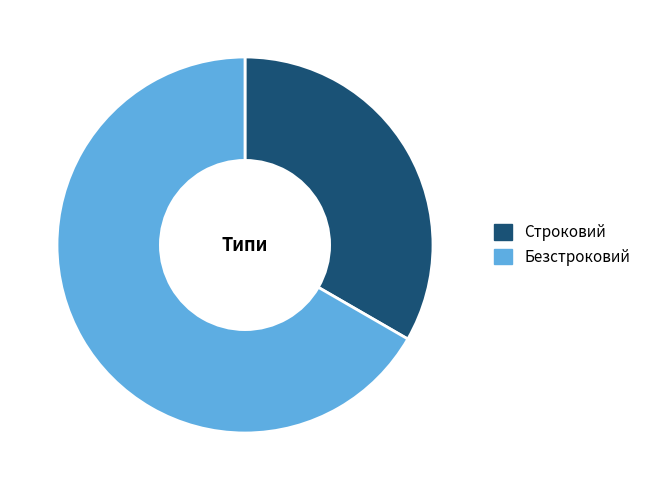

Approximately how many times larger is the value at Безстроковий compared to Строковий?

2.0